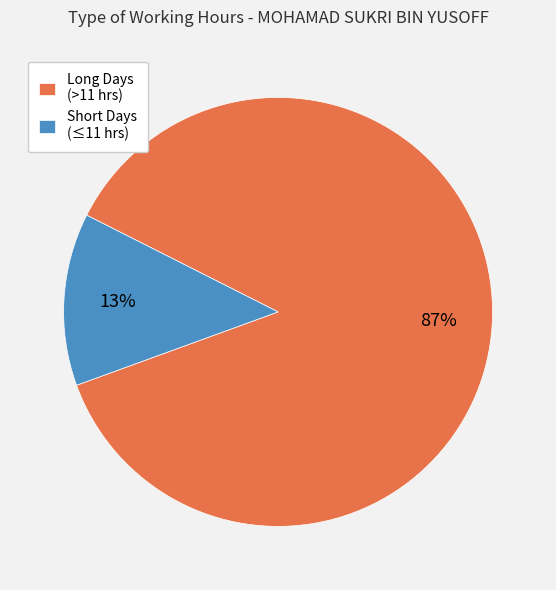

Which slice is the largest?

Long Days (>11 hrs)